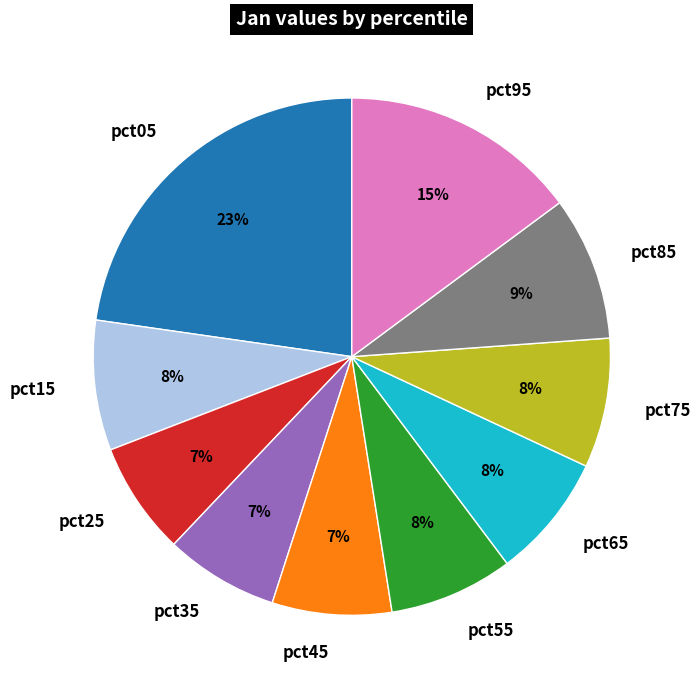

The pct85 slice represents 20% of the pie. True or false?

False